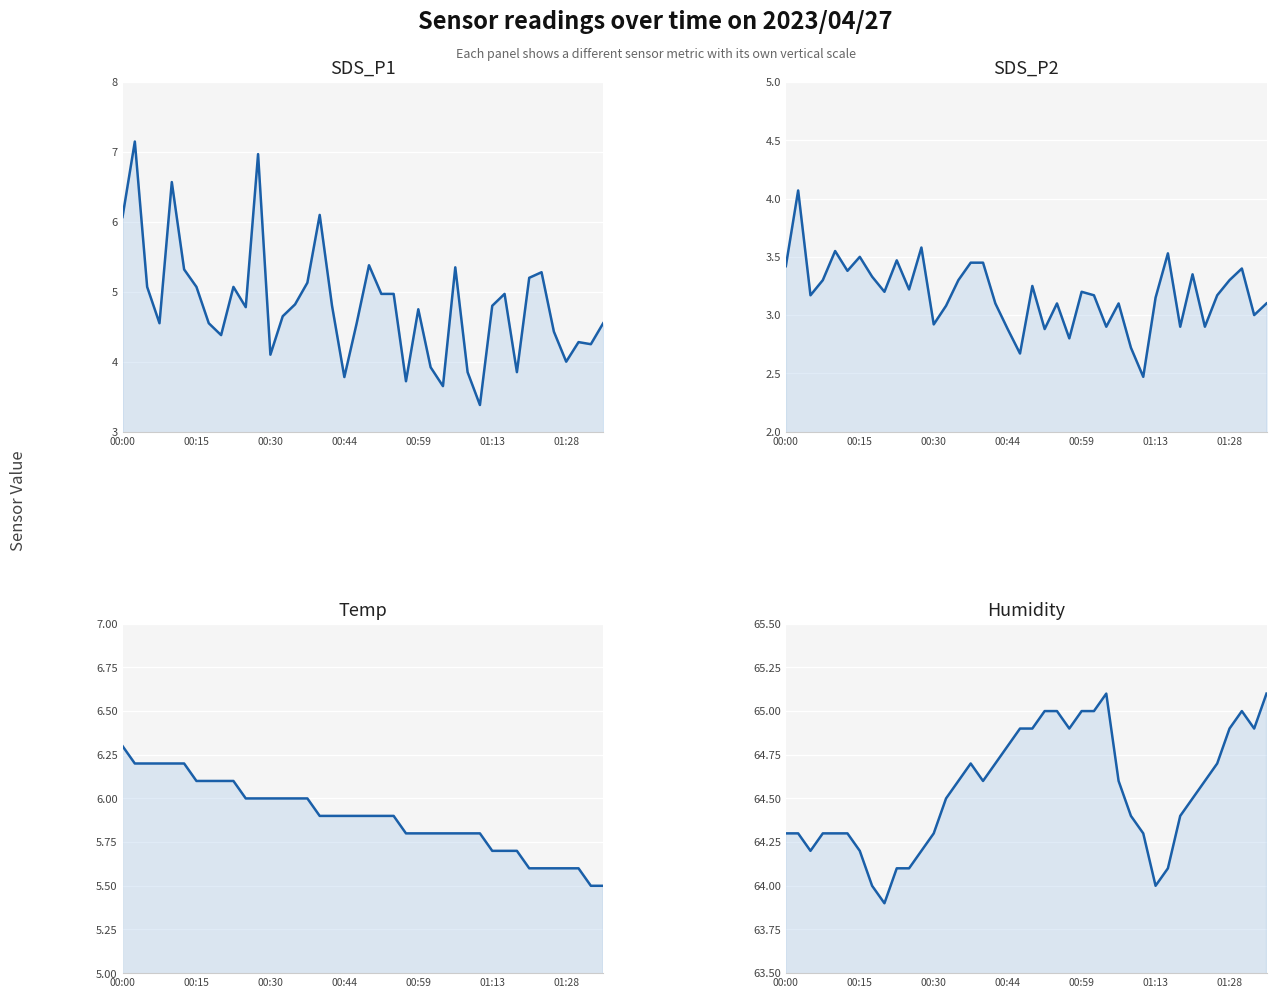

What are all the series names shown in the legend?

SDS_P1, SDS_P2, Temp, Humidity